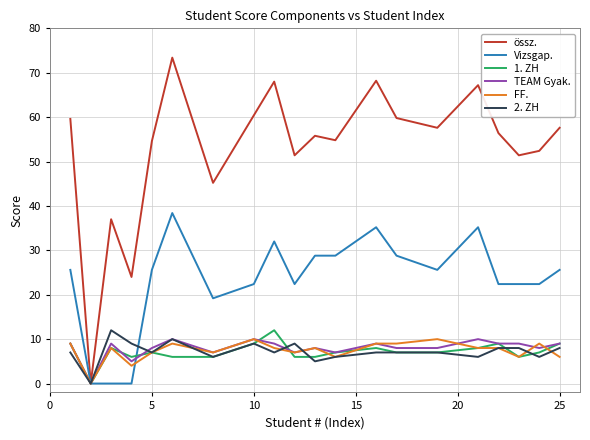

What is the maximum value shown in the chart?

73.4